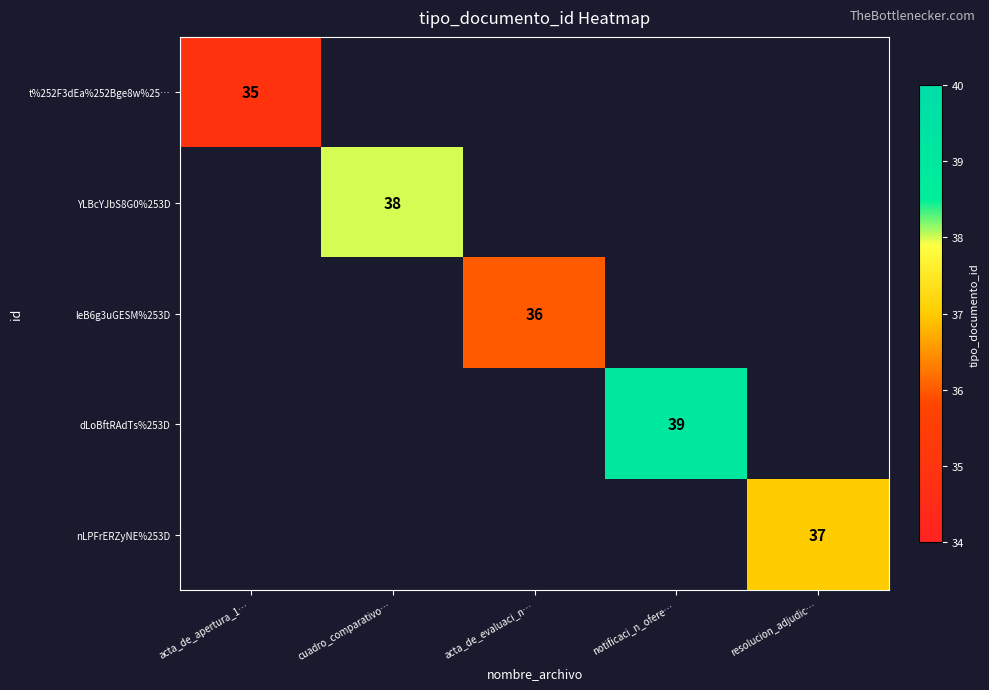

How many categories are shown in the chart?

5